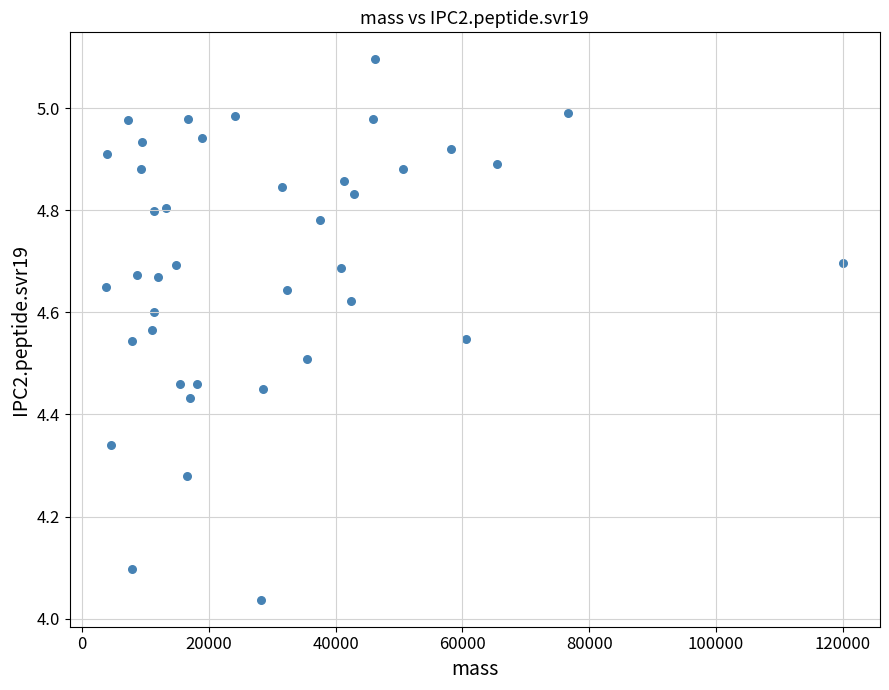

What is the range of X values (max minus min)?

116228.2